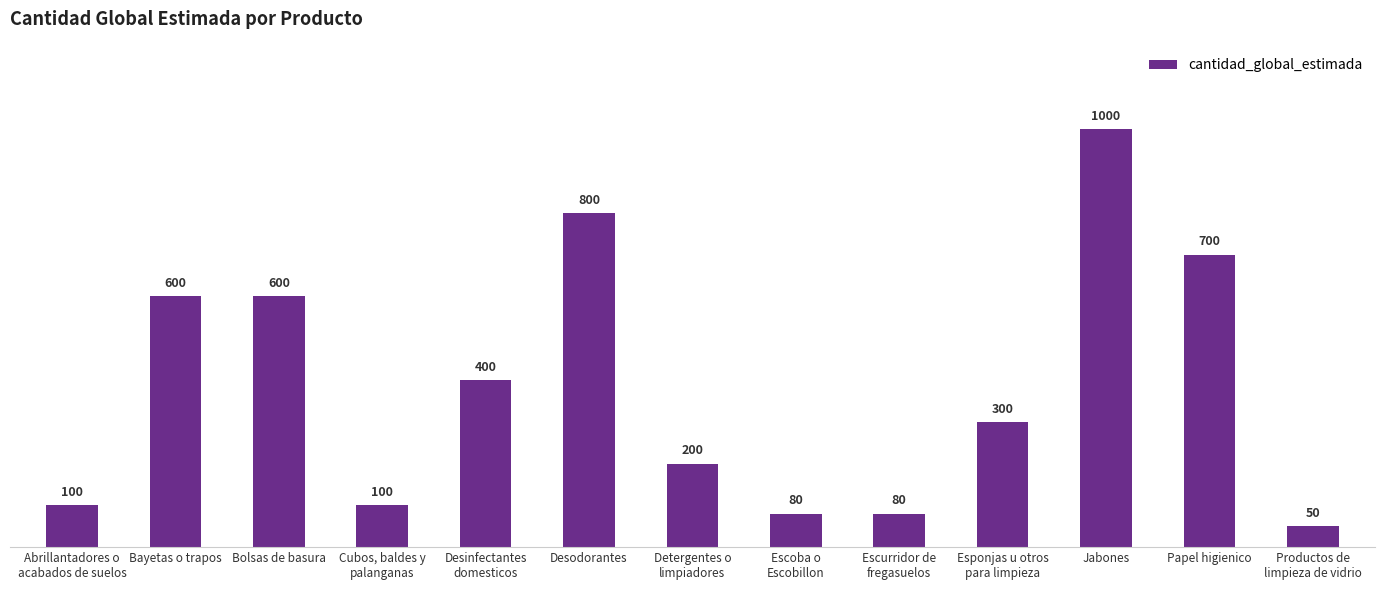

Where does the data first go above 300?

Bayetas o trapos